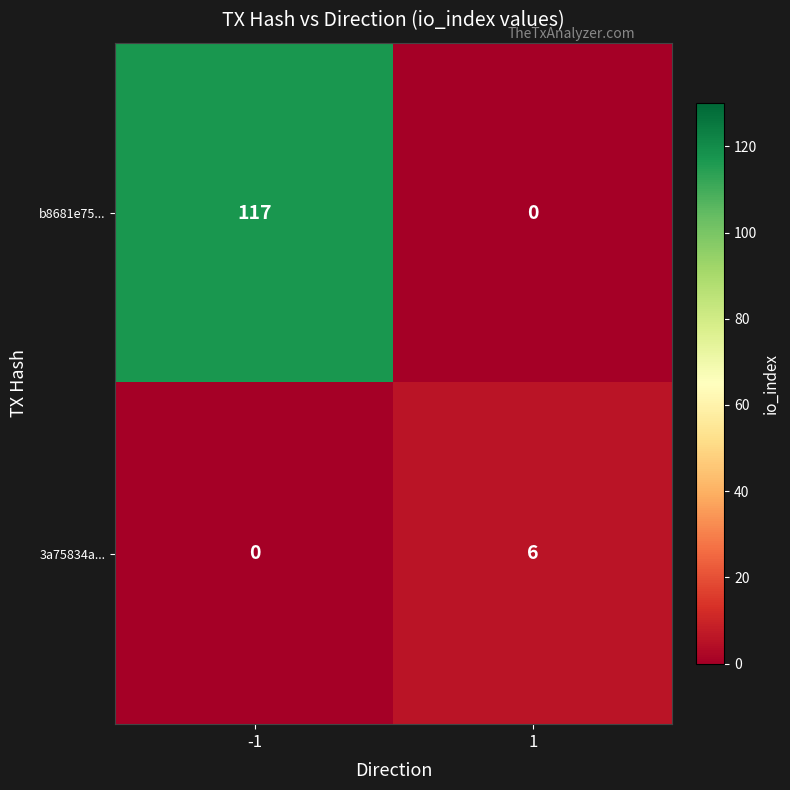

Count the number of data series in this chart.

2